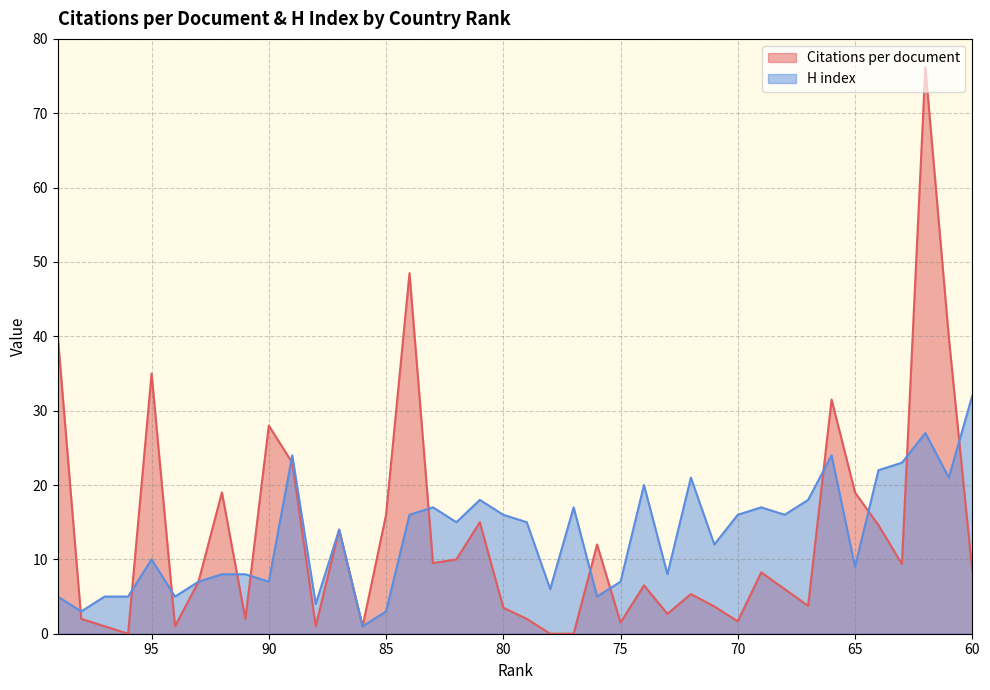

At which category does Citations per document reach its first local peak?

95